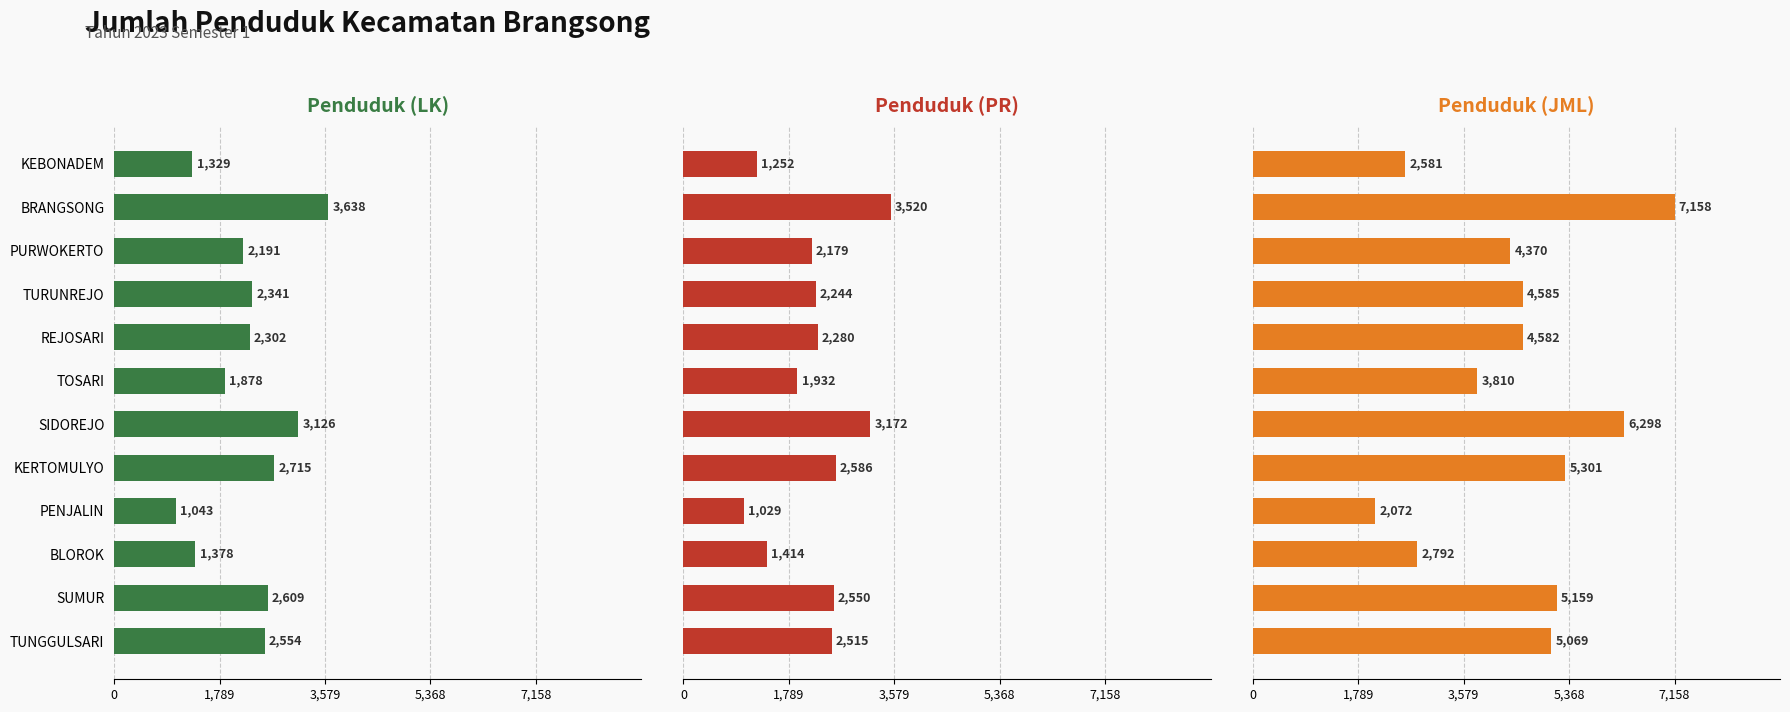

Rank the series at REJOSARI from lowest to highest value.

Penduduk (PR), Penduduk (LK), Penduduk (JML)